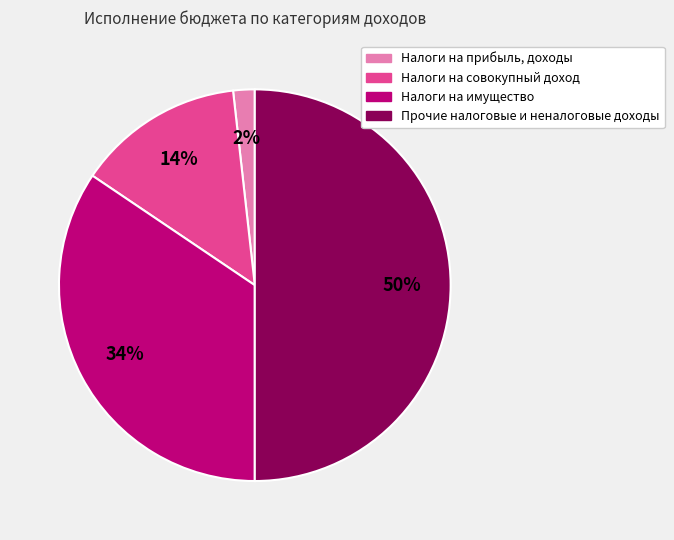

What is the smallest slice in the pie chart?

Налоги на прибыль, доходы